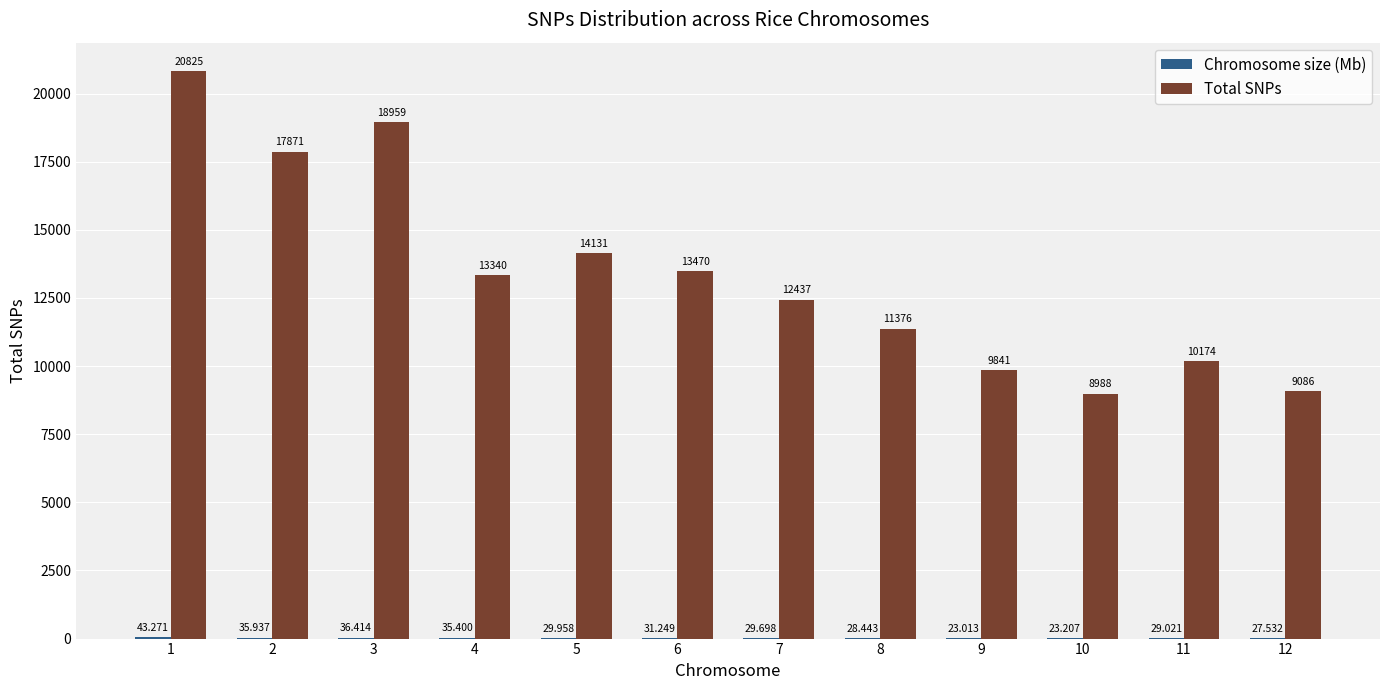

Which series has the largest total across all categories?

Total SNPs